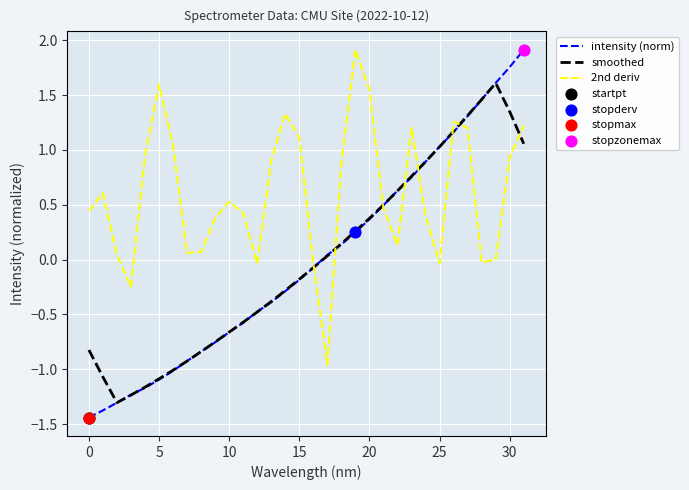

Which series has the largest total across all categories?

2nd deriv